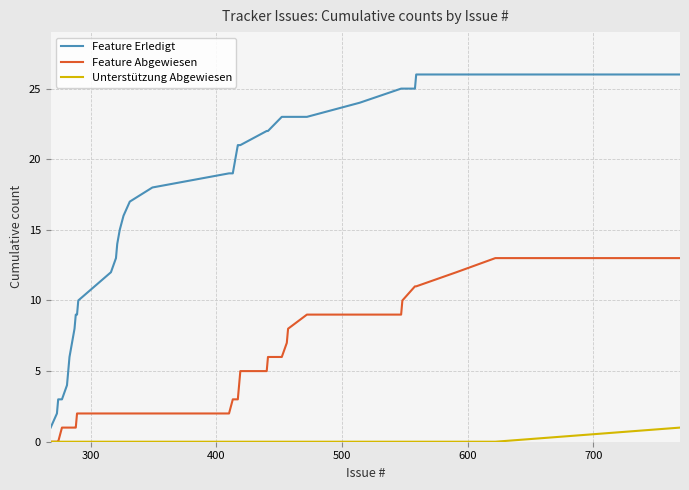

Which series has the largest total across all categories?

Feature Erledigt